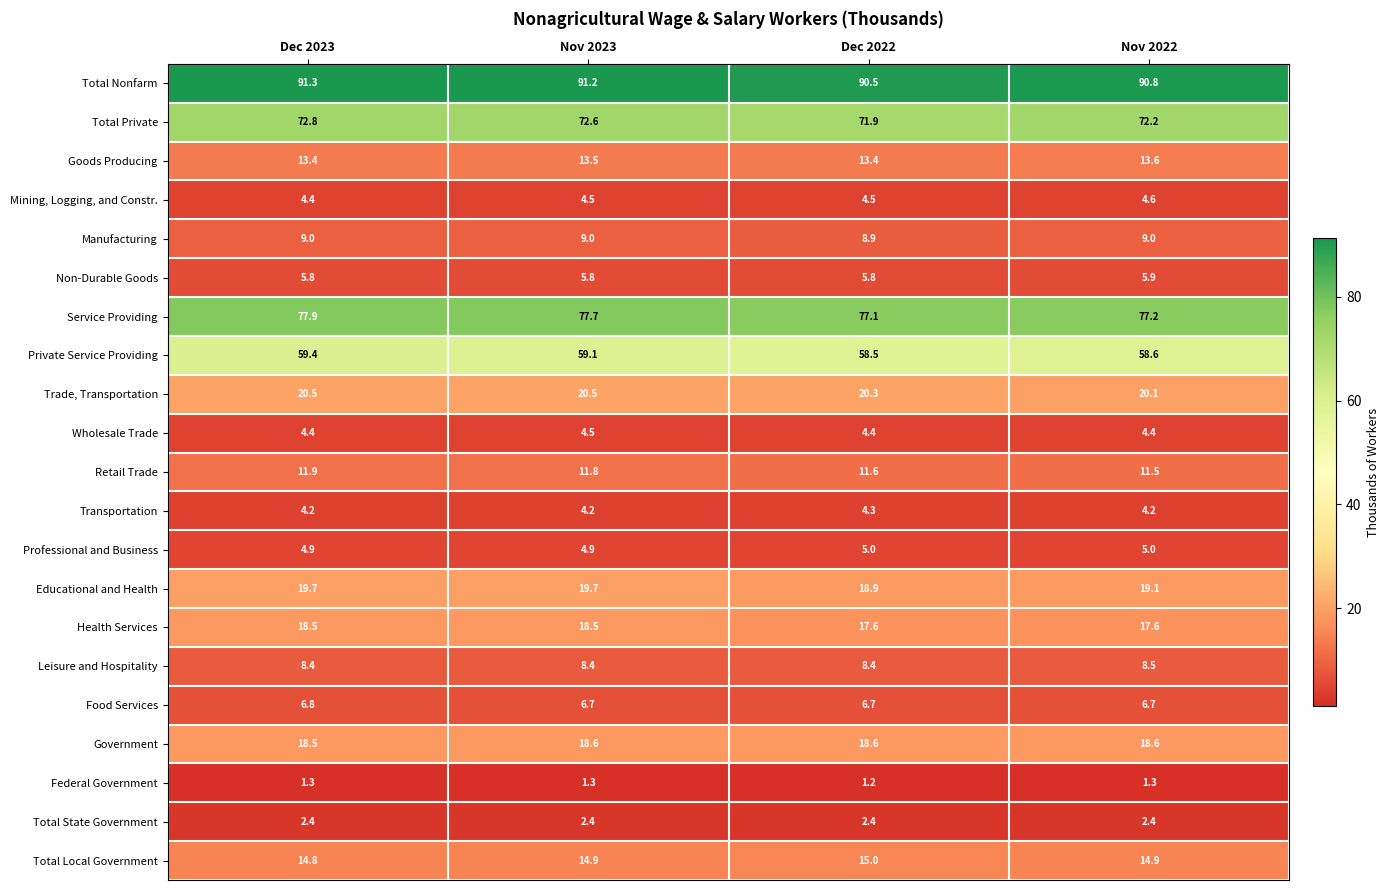

Count the number of categories in the chart.

4